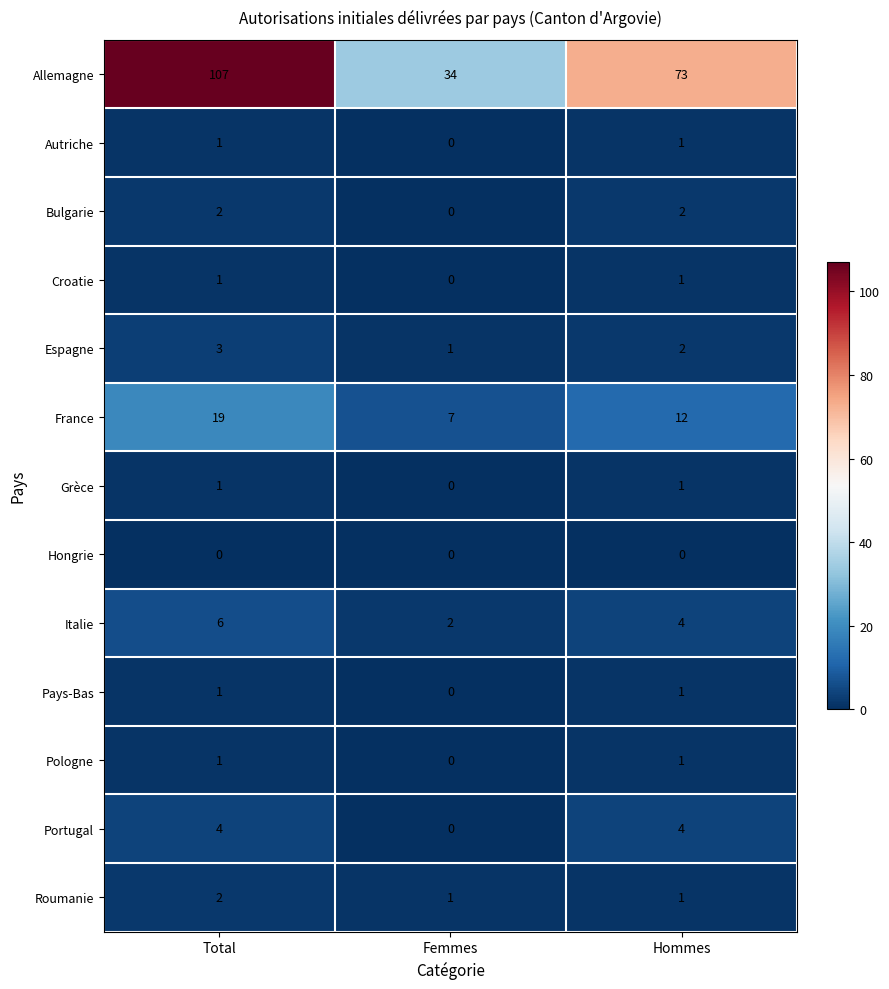

What is the difference between the Portugal values at Total and Femmes?

4